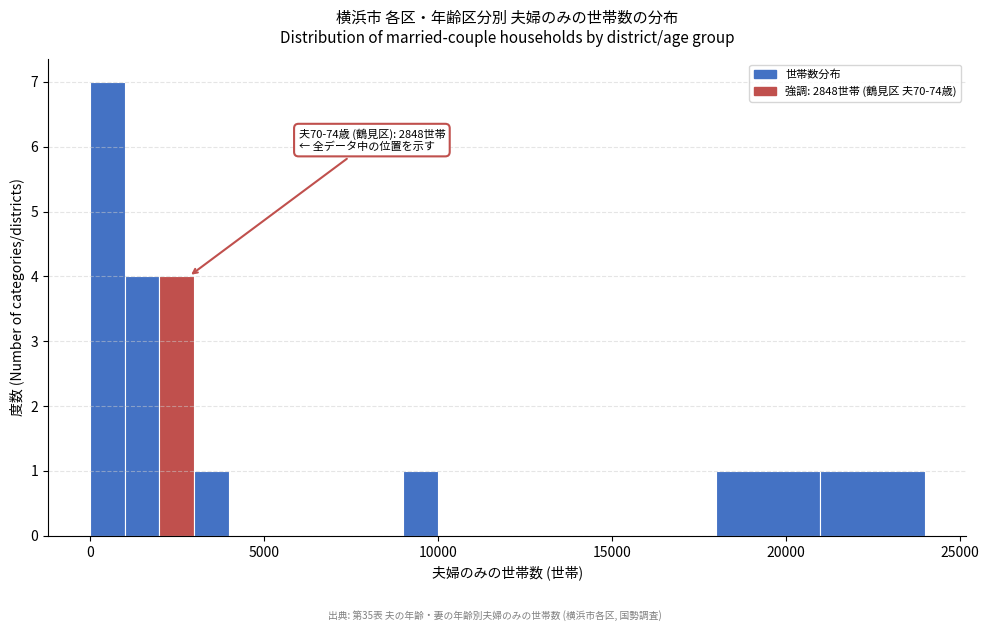

Read against the x-axis, roughly where is the centre of the tallest bar?

500